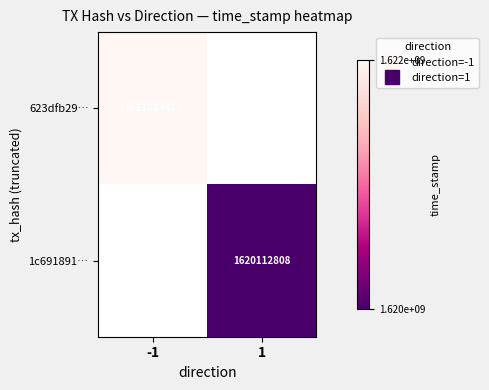

Which label corresponds to the smallest value in the chart?

1